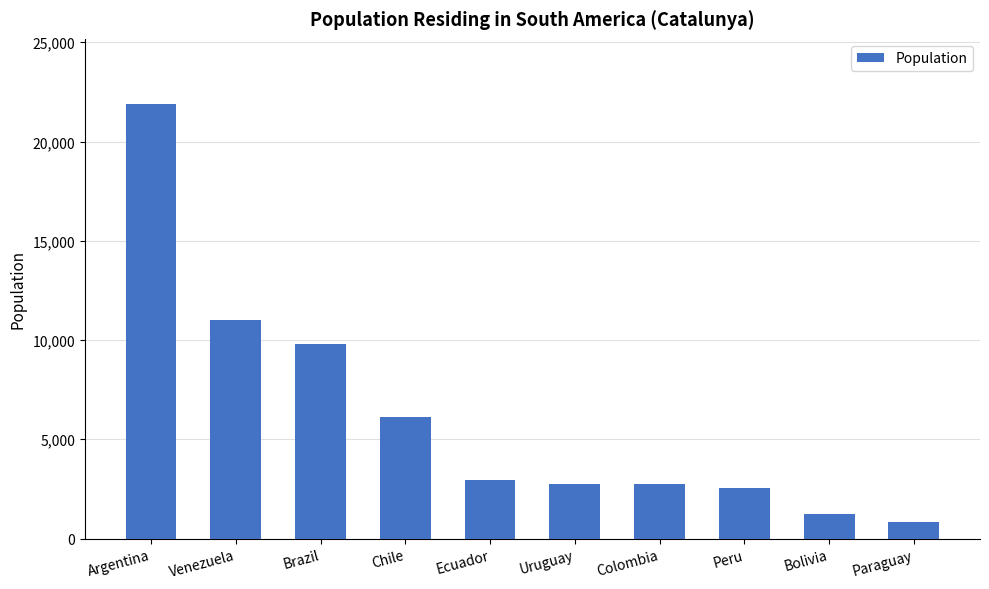

Which category has the highest value across all series?

Argentina